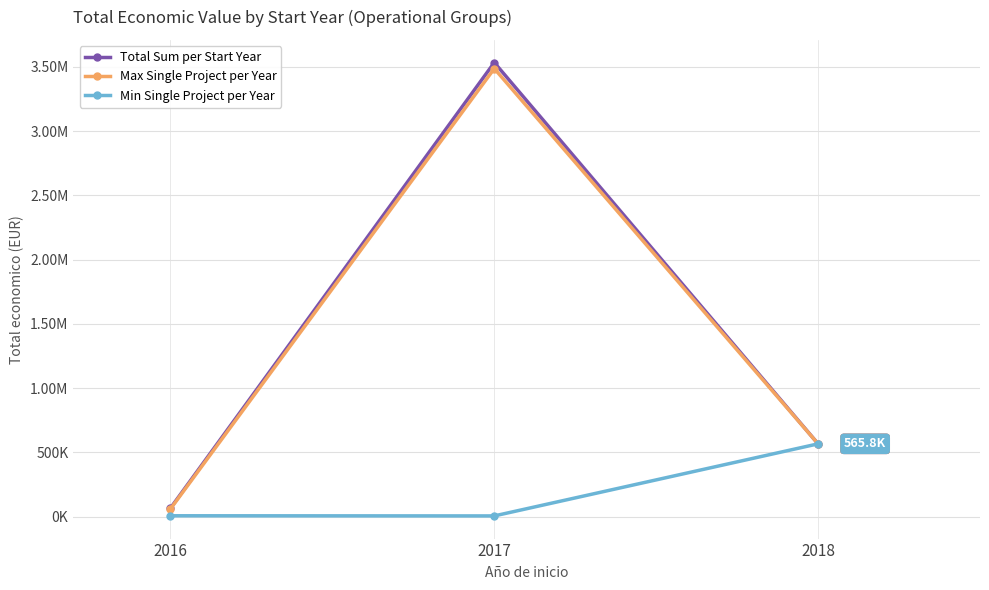

Does the chart have visible grid lines?

Yes